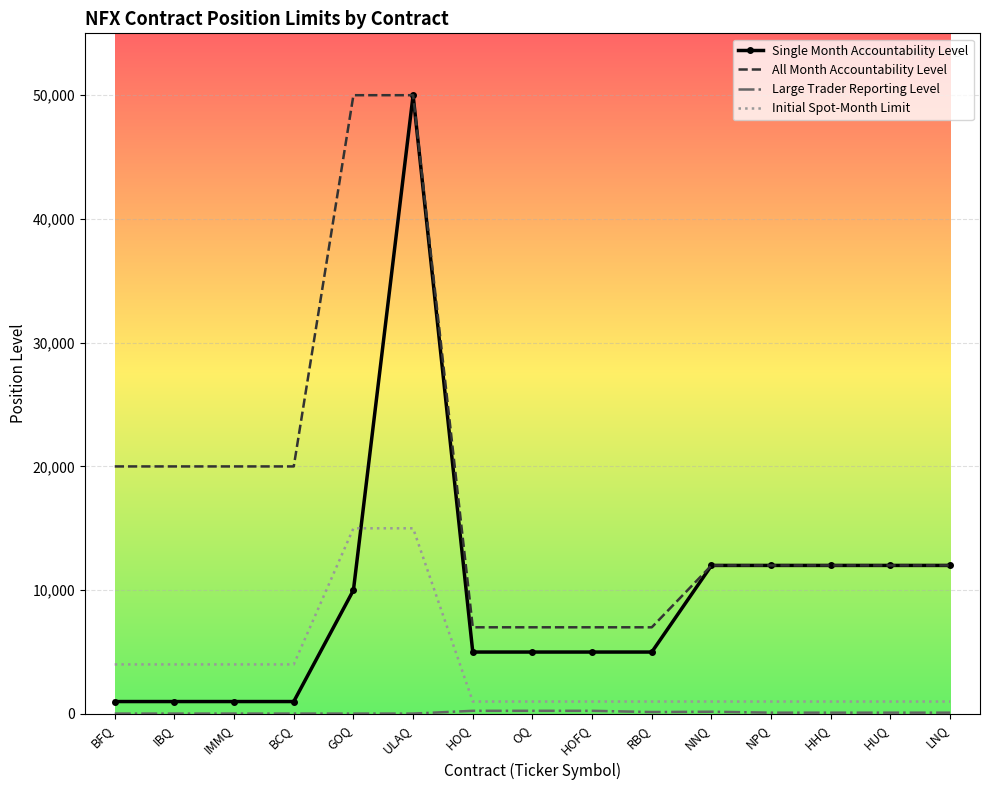

Which series has the widest spread of values?

Single Month Accountability Level